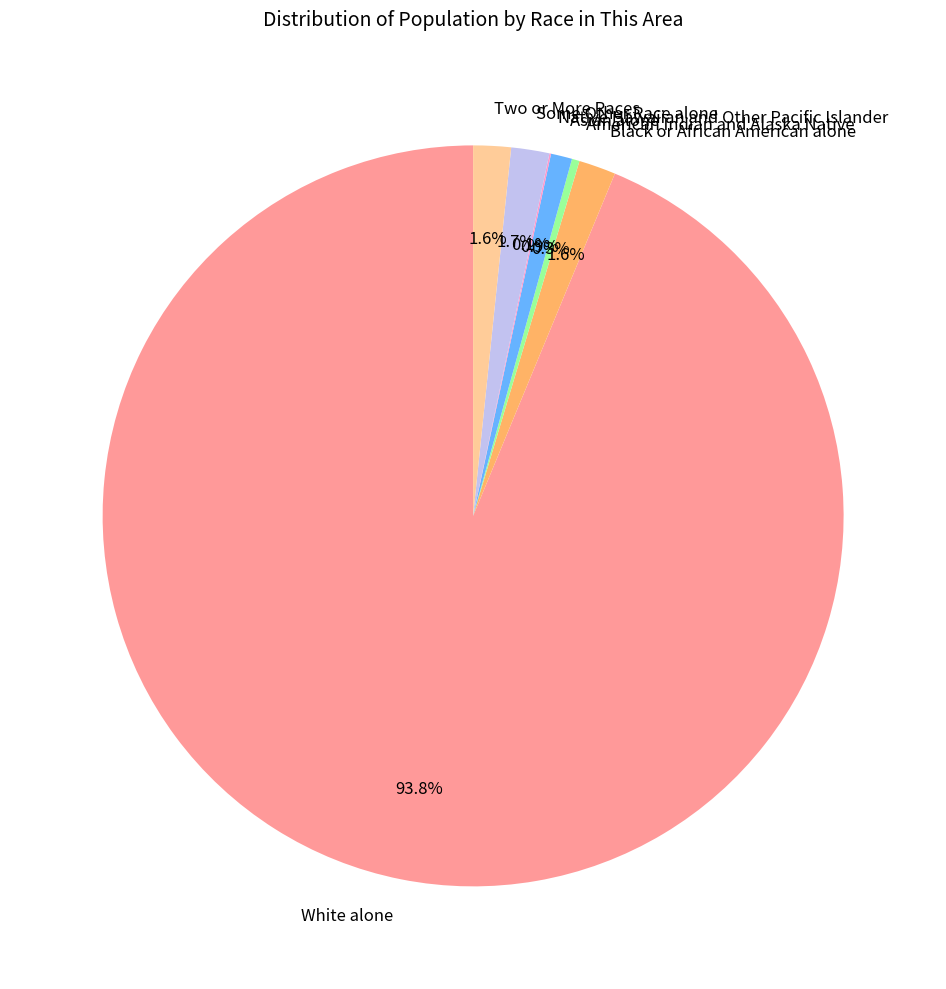

Does Some Other Race alone account for over 50% of the chart?

No